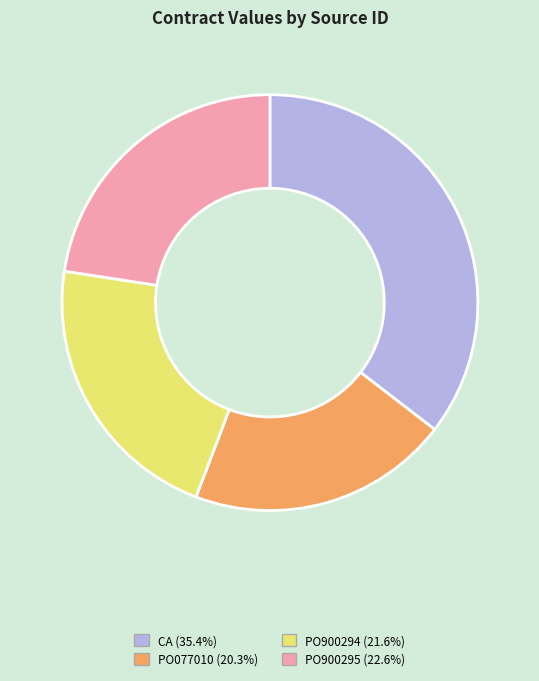

How many slices are in this pie chart?

4